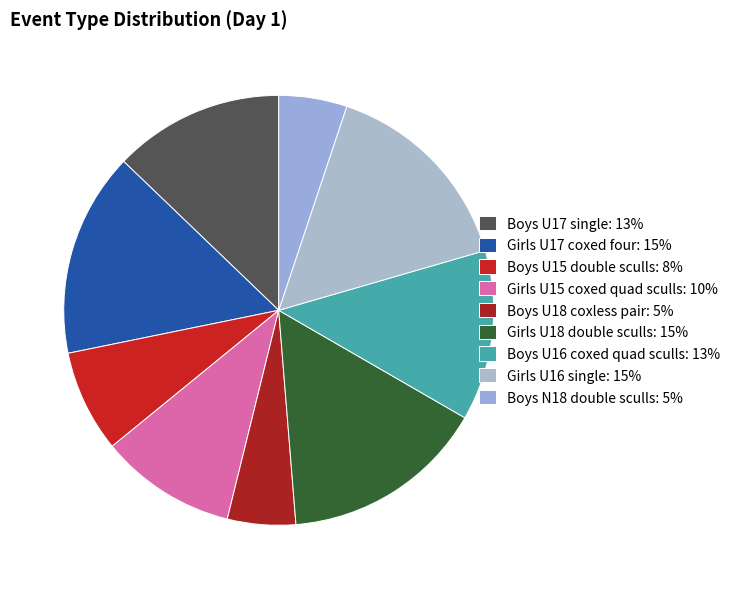

To the nearest percent, what is the average slice percentage?

11%